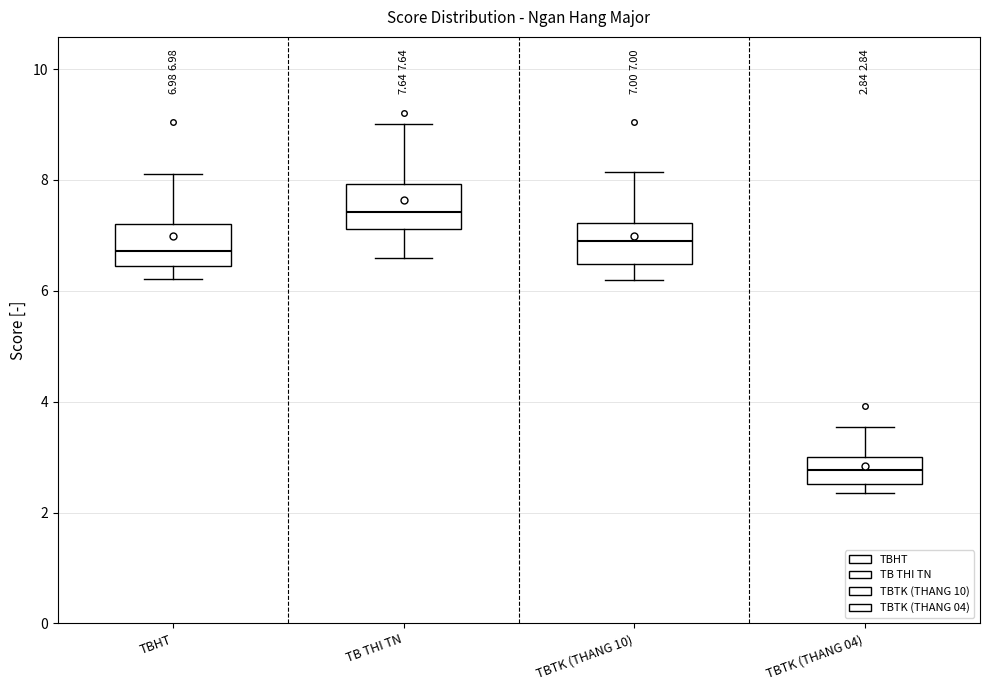

Which box has the lowest median line?

TBTK (THANG 04)